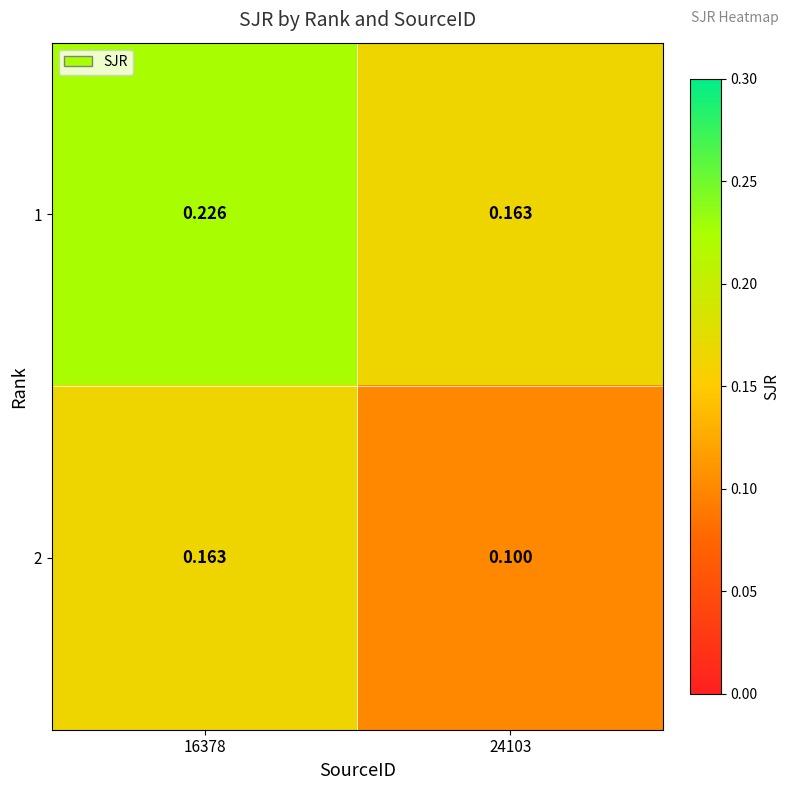

Is the value of 1 at 16378 greater than the value of 2 at 16378?

Yes